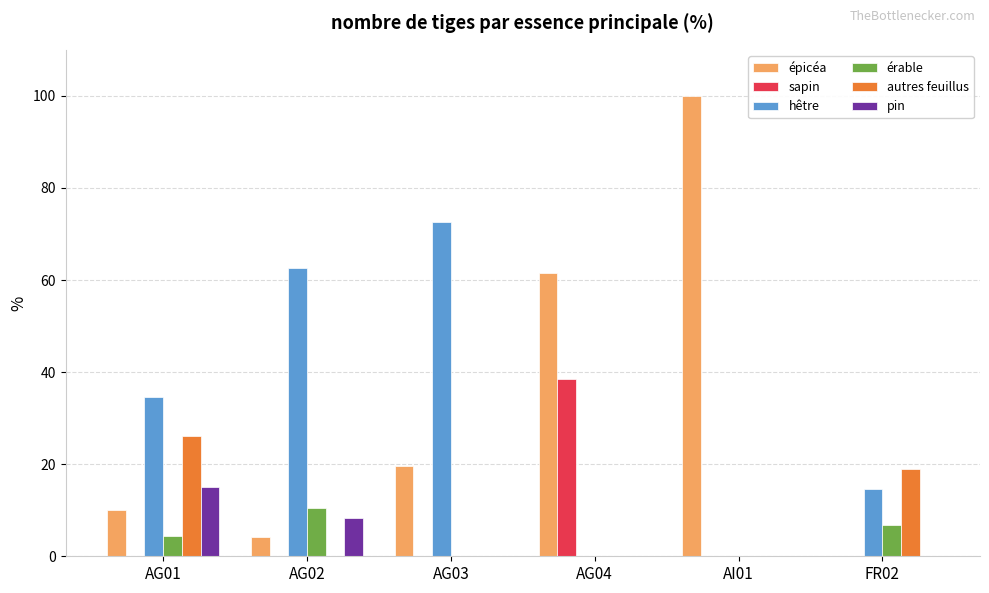

Which series has the widest spread of values?

épicéa